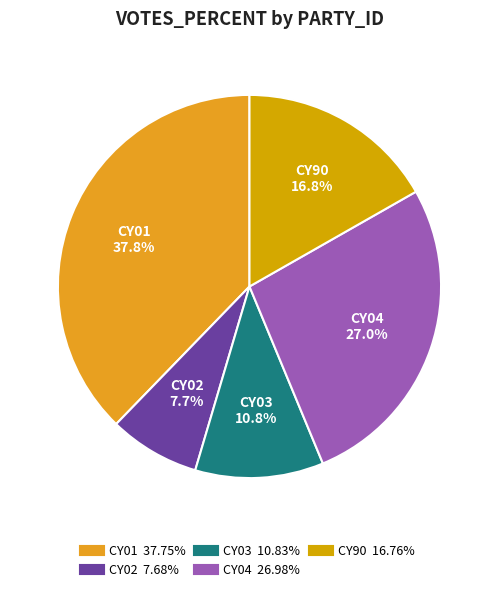

Does any single category account for the majority?

No